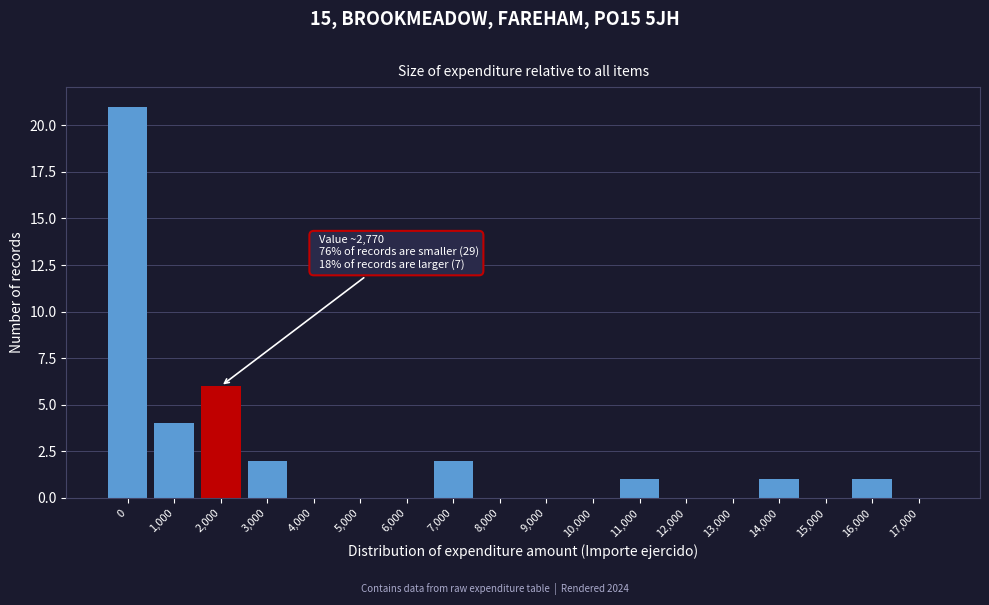

Reading left to right, what are all the values shown in this chart?

0=21	1,000=4	2,000=6	3,000=2	4,000=0	5,000=0	6,000=0	7,000=2	8,000=0	9,000=0	10,000=0	11,000=1	12,000=0	13,000=0	14,000=1	15,000=0	16,000=1	17,000=0